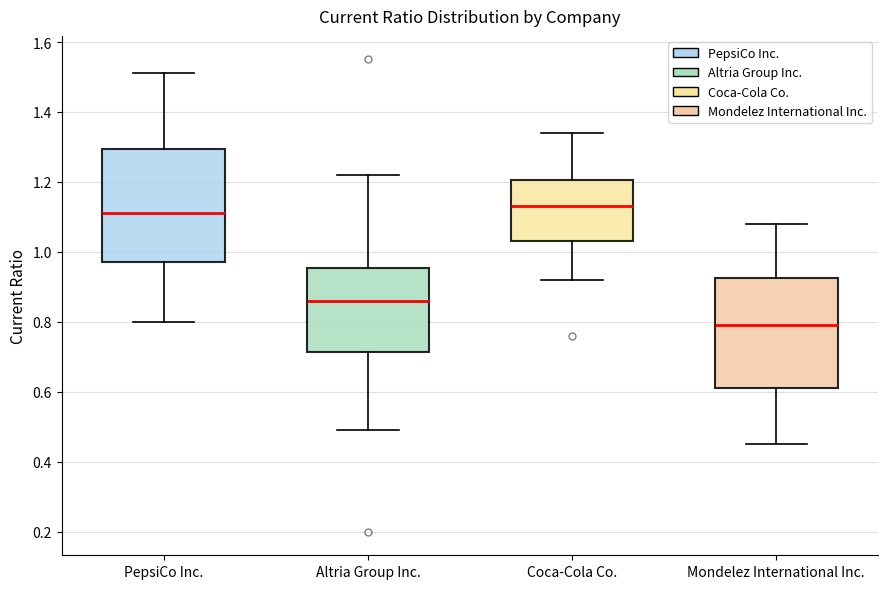

Where is the lower edge of the box for PepsiCo Inc. on the y-axis? The values are not printed on the chart, so give them approximately, as read against the axis.

0.98